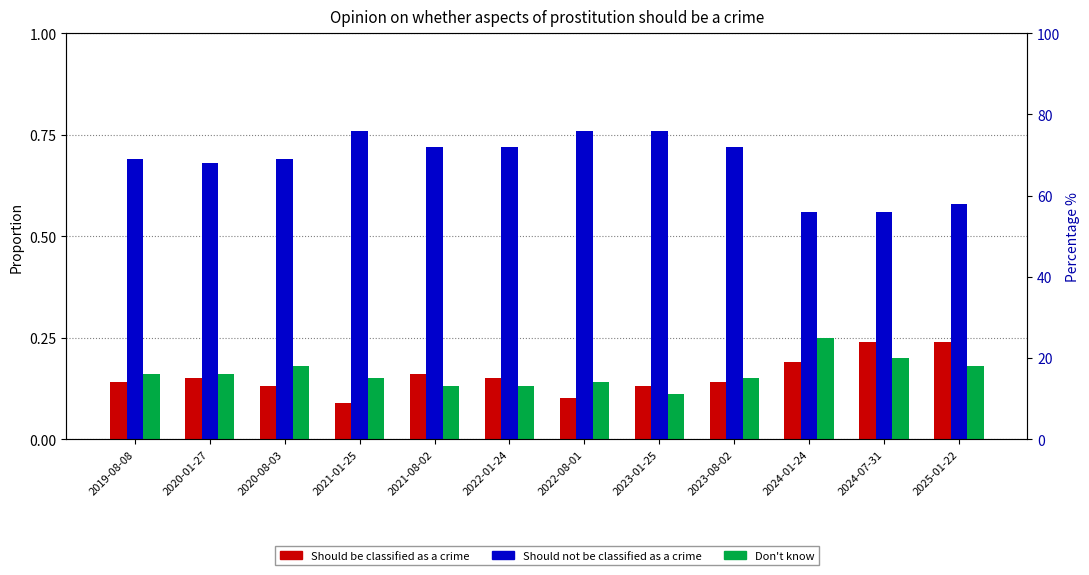

At 2024-01-24, list the series in order from largest to smallest.

Should not be classified as a crime, Don't know, Should be classified as a crime